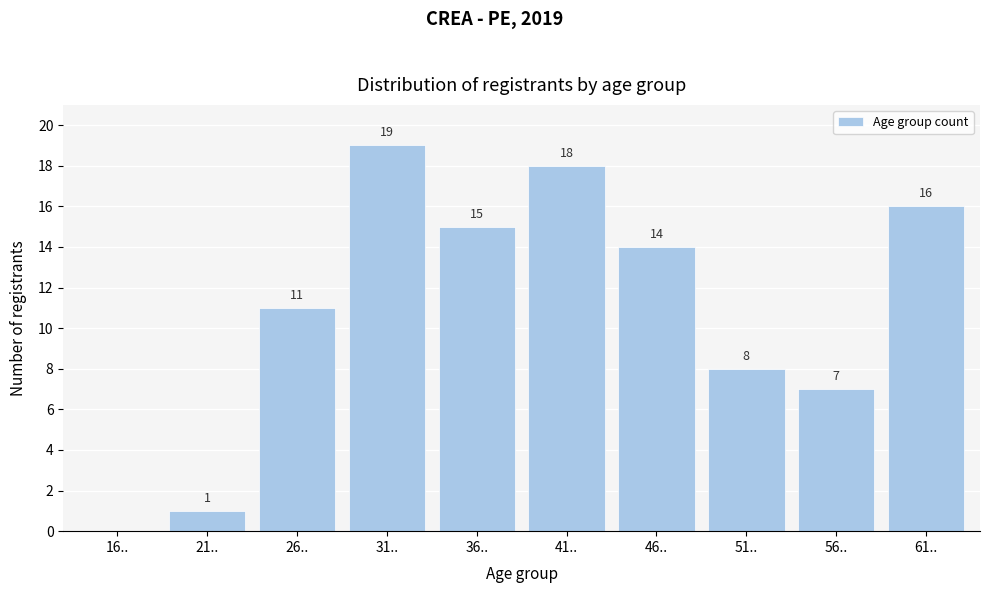

Reading right to left, list all the values displayed in this chart.

61..=16	56..=7	51..=8	46..=14	41..=18	36..=15	31..=19	26..=11	21..=1	16..=0